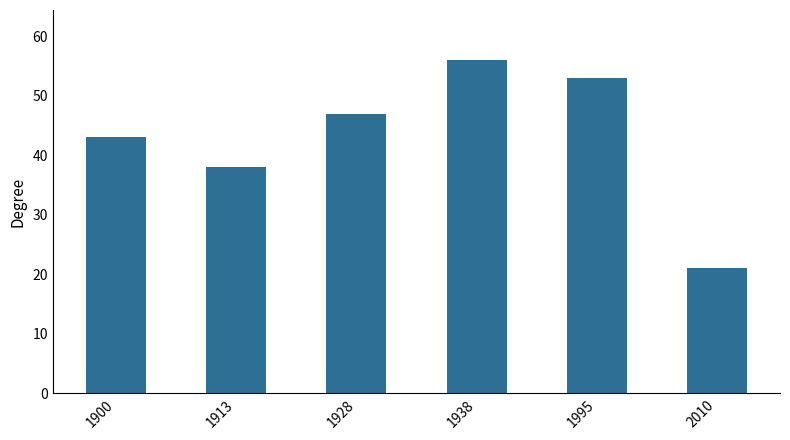

What is the sum of all values?

258